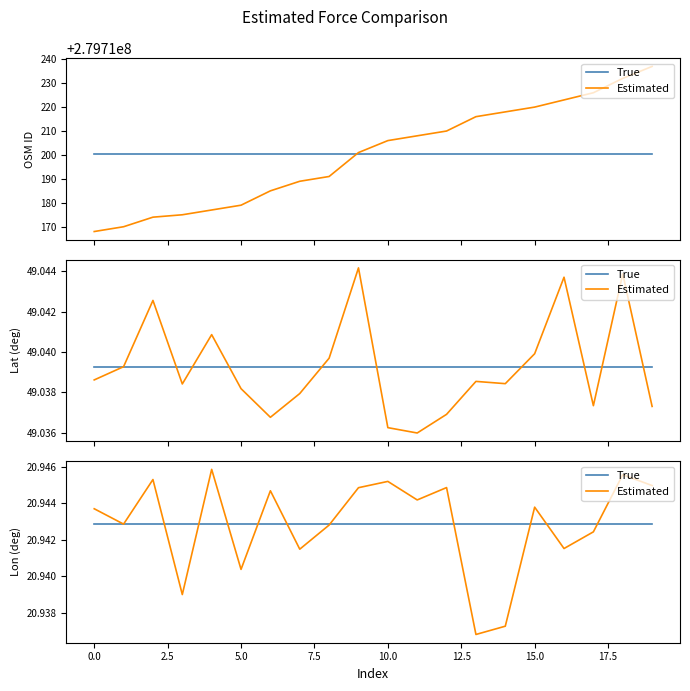

What is the average value of the Estimated series?

20.9